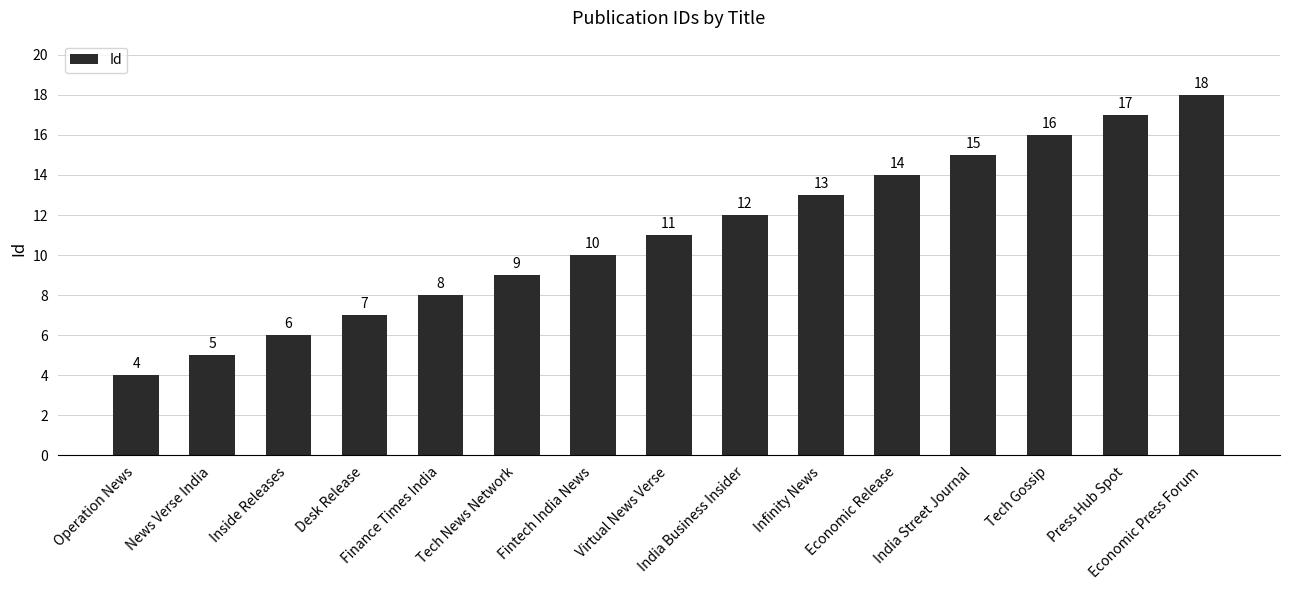

Which category has the highest value across all series?

Economic Press Forum